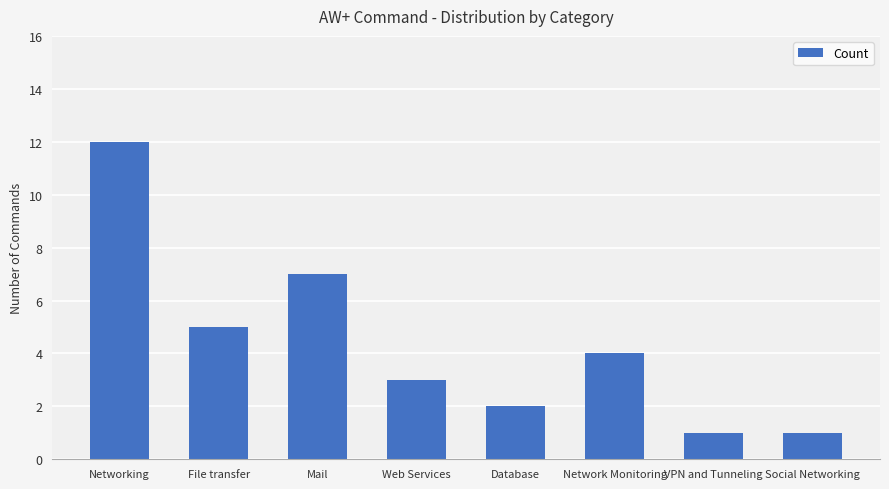

How many bars are there in total?

8